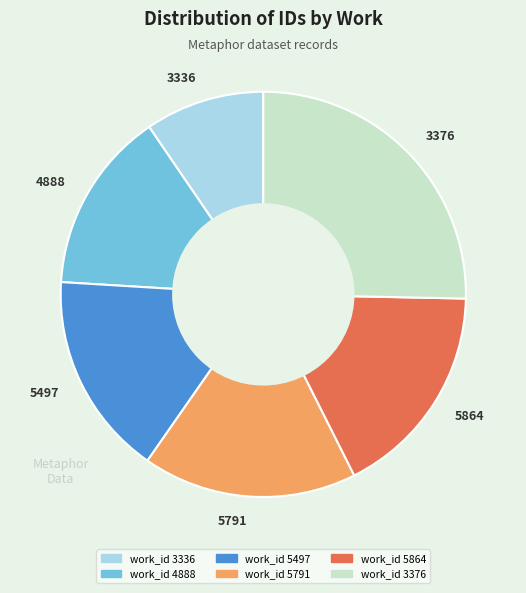

Which slice is the largest?

3376